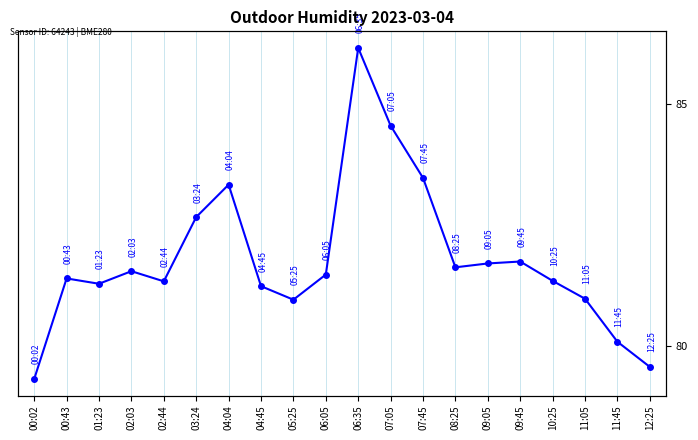

The chart shows a value of 18.5 at 06:35. True or false?

False